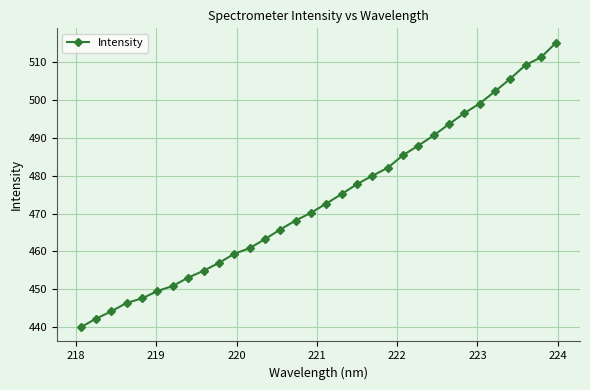

What is the average value?

473.7